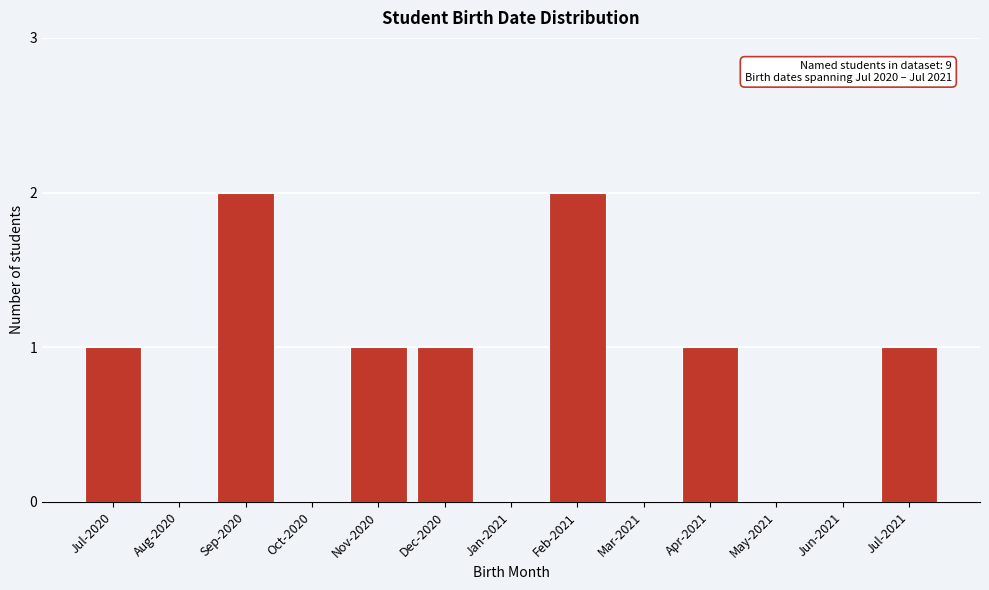

Reading left to right, transcribe all the data shown in this chart.

Jul-2020=1	Aug-2020=0	Sep-2020=2	Oct-2020=0	Nov-2020=1	Dec-2020=1	Jan-2021=0	Feb-2021=2	Mar-2021=0	Apr-2021=1	May-2021=0	Jun-2021=0	Jul-2021=1